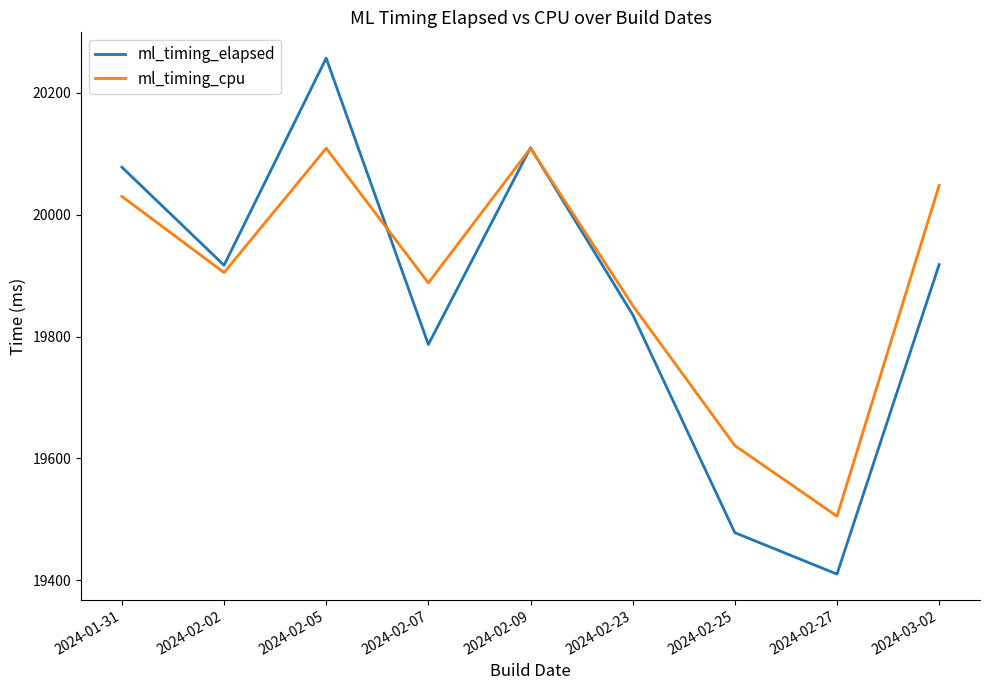

What is the approximate value of ml_timing_cpu at 2024-02-25?

19621